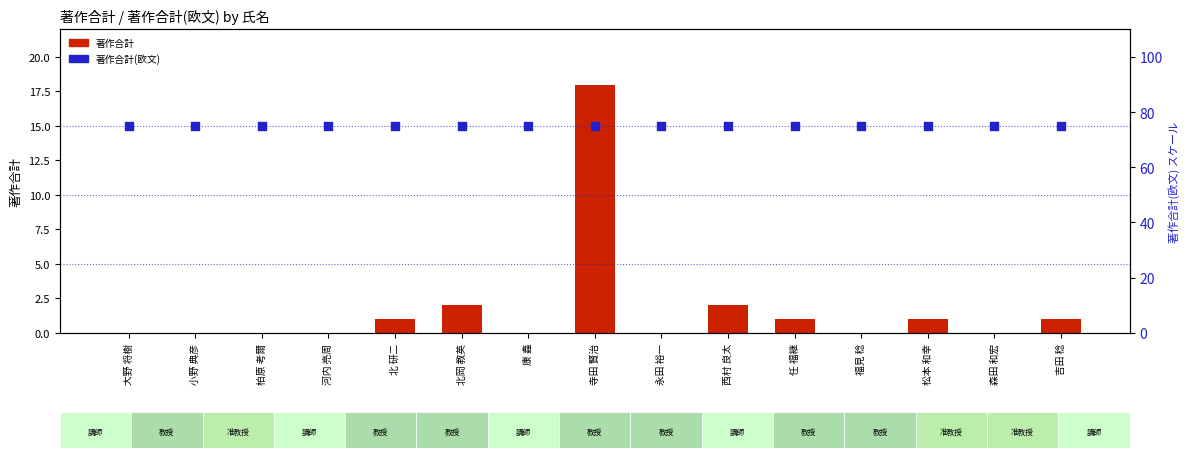

Which series has the largest Y range (max minus min)?

著作合計